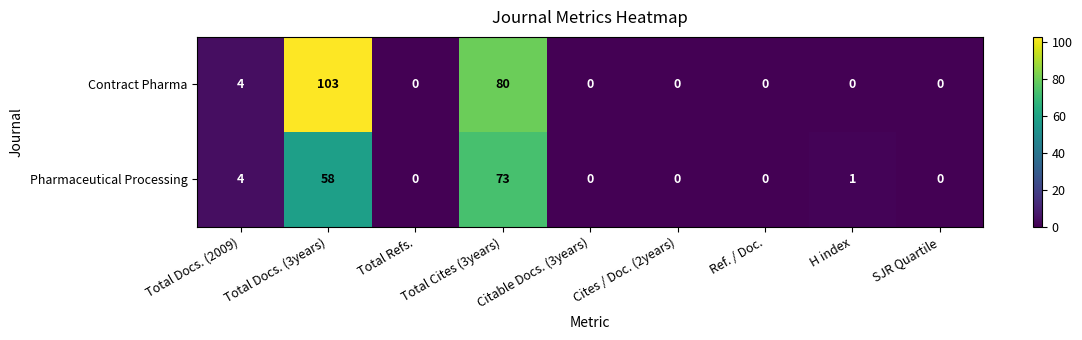

Which series has the largest range (max minus min)?

Contract Pharma